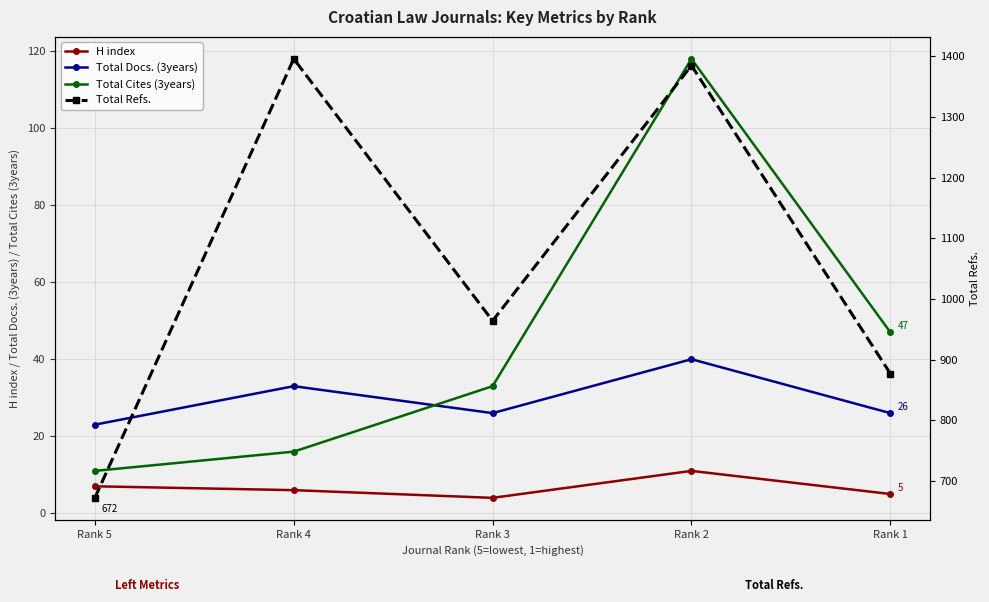

Where is the first local maximum for Total Cites (3years)?

Rank 2